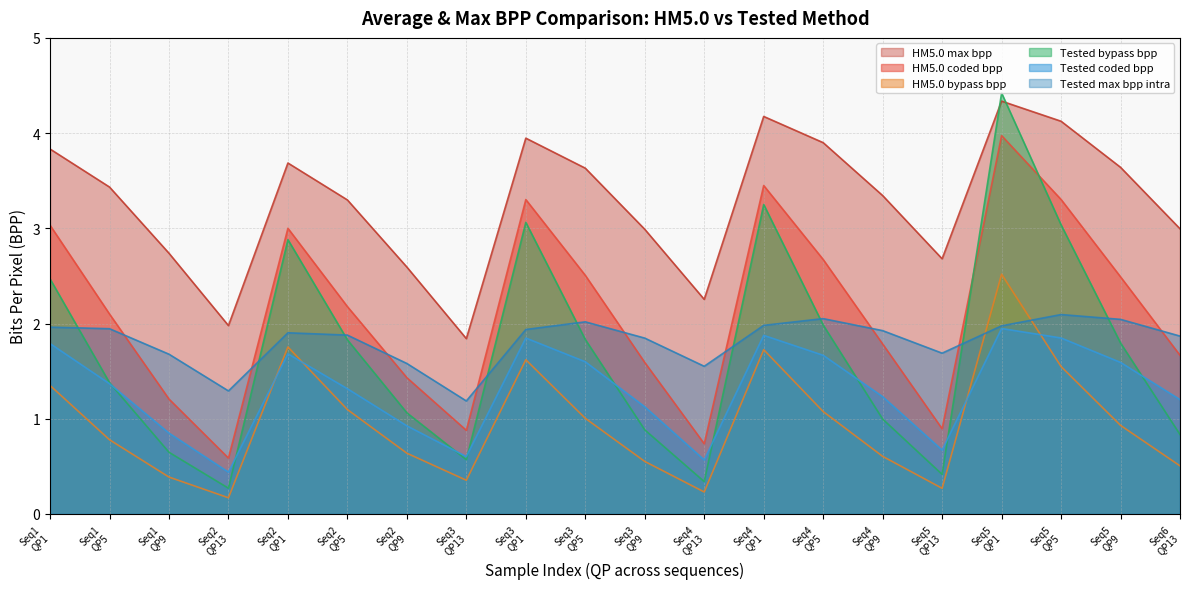

Reading left to right, what are all the values shown in this chart?

HM5.0 coded bpp: 3.0	2.1	1.2	0.6	3.0	2.2	1.4	0.9	3.3	2.5	1.6	0.7	3.4	2.7	1.8	0.9	4.0	3.3	2.5	1.7
HM5.0 max bpp: 3.8	3.4	2.7	2.0	3.7	3.3	2.6	1.8	3.9	3.6	3.0	2.3	4.2	3.9	3.3	2.7	4.3	4.1	3.6	3.0
Tested coded bpp: 1.8	1.4	0.8	0.4	1.7	1.3	0.9	0.6	1.8	1.6	1.1	0.6	1.9	1.7	1.2	0.7	1.9	1.8	1.6	1.2
Tested max bpp intra: 2.0	1.9	1.7	1.3	1.9	1.9	1.6	1.2	1.9	2.0	1.8	1.6	2.0	2.1	1.9	1.7	2.0	2.1	2.0	1.9
HM5.0 bypass bpp: 1.3	0.8	0.4	0.2	1.8	1.1	0.6	0.4	1.6	1.0	0.6	0.2	1.7	1.1	0.6	0.3	2.5	1.5	0.9	0.5
Tested bypass bpp: 2.5	1.4	0.6	0.3	2.9	1.8	1.1	0.6	3.1	1.8	0.9	0.3	3.3	2.0	1.0	0.4	4.4	3.0	1.8	0.8